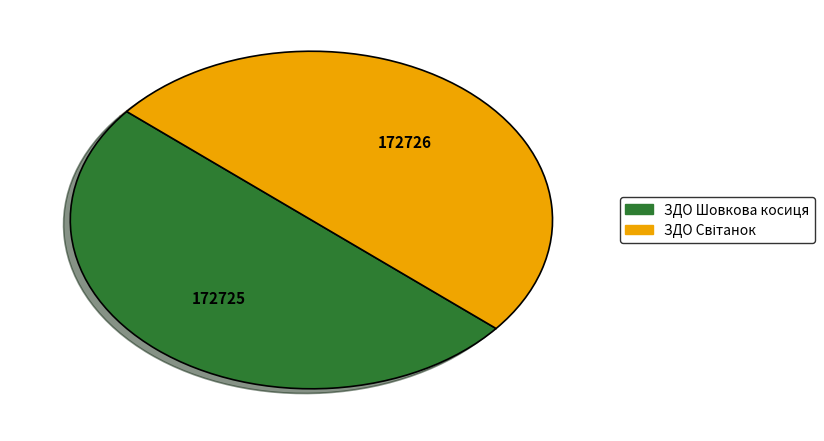

Count the number of slices in the pie.

2